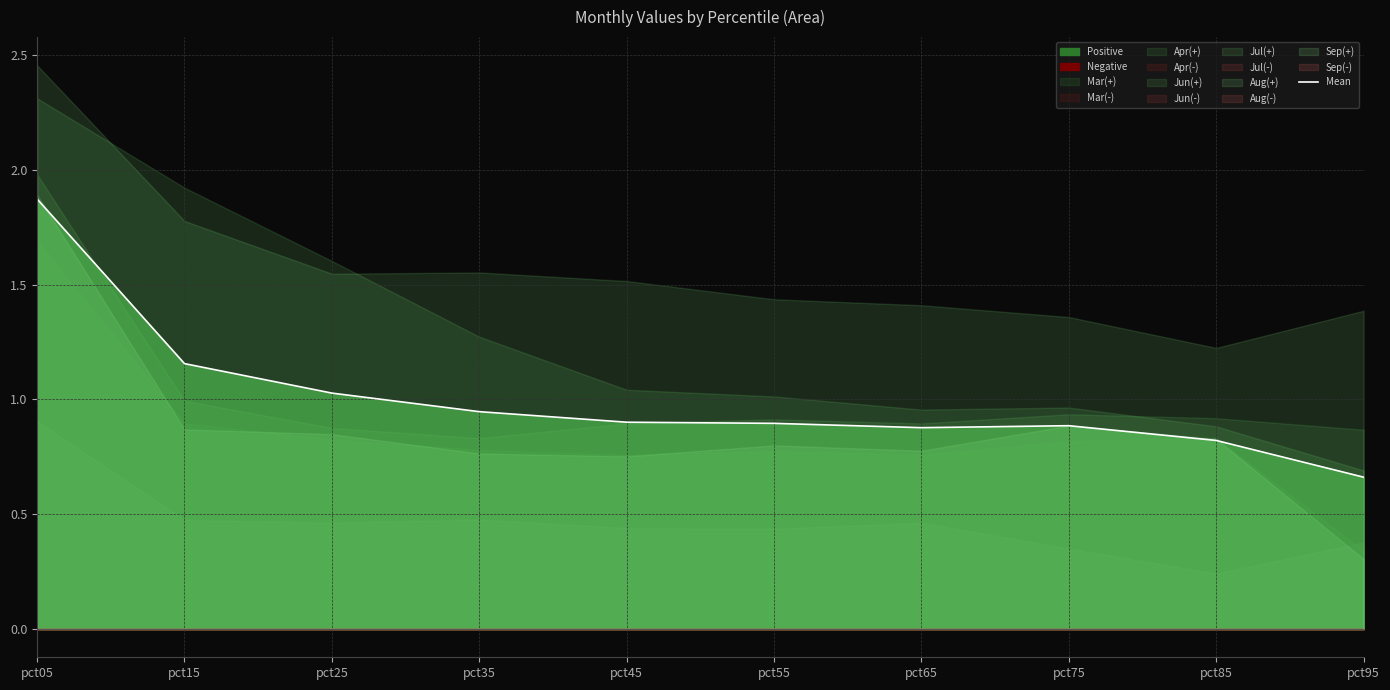

Reading left to right, what are all the values shown in this chart?

pct05=1.9	pct15=1.2	pct25=1.0	pct35=0.9	pct45=0.9	pct55=0.9	pct65=0.9	pct75=0.9	pct85=0.8	pct95=0.7